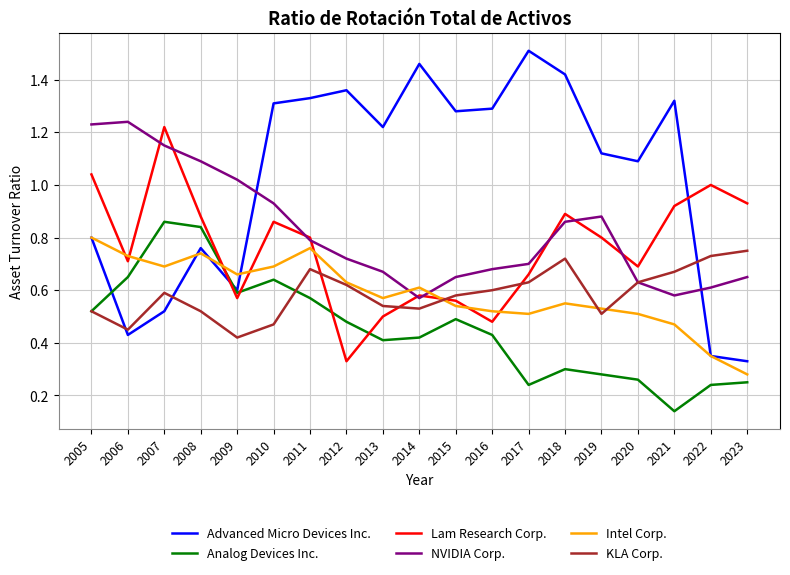

At which label does Lam Research Corp. reach its peak?

2007